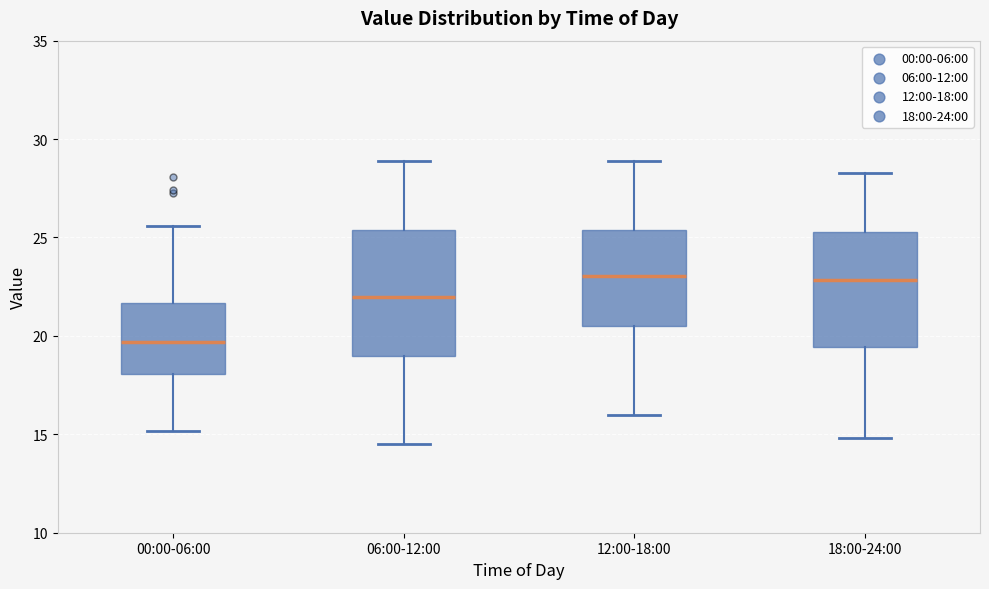

Reading left to right, read every box against the y-axis: the position of its median line, the range the box covers, and the ends of its whiskers. The values are not printed on the chart, so give them approximately, as read against the axis.

00:00-06:00: median 19.5, box 18.0 to 21.5, whiskers 15.0 to 25.5
06:00-12:00: median 22.0, box 19.0 to 25.5, whiskers 14.5 to 29.0
12:00-18:00: median 23.0, box 20.5 to 25.5, whiskers 16.0 to 29.0
18:00-24:00: median 23.0, box 19.5 to 25.5, whiskers 15.0 to 28.5